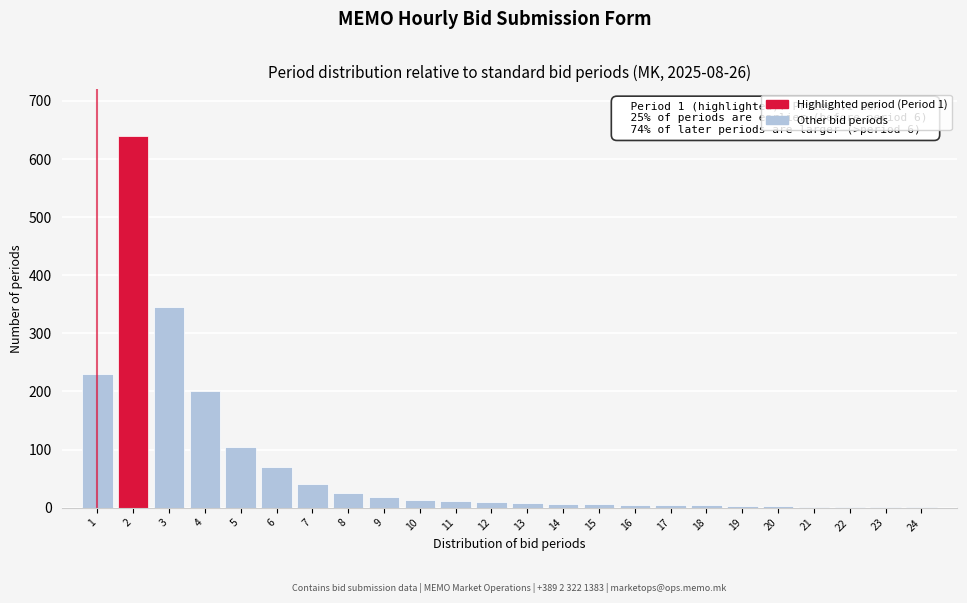

What is the maximum value shown in the chart?

640